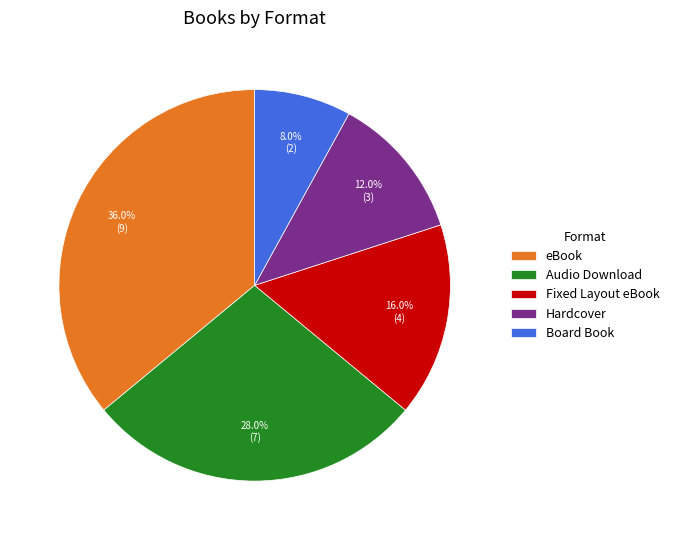

Between Board Book and Audio Download, which is larger?

Audio Download